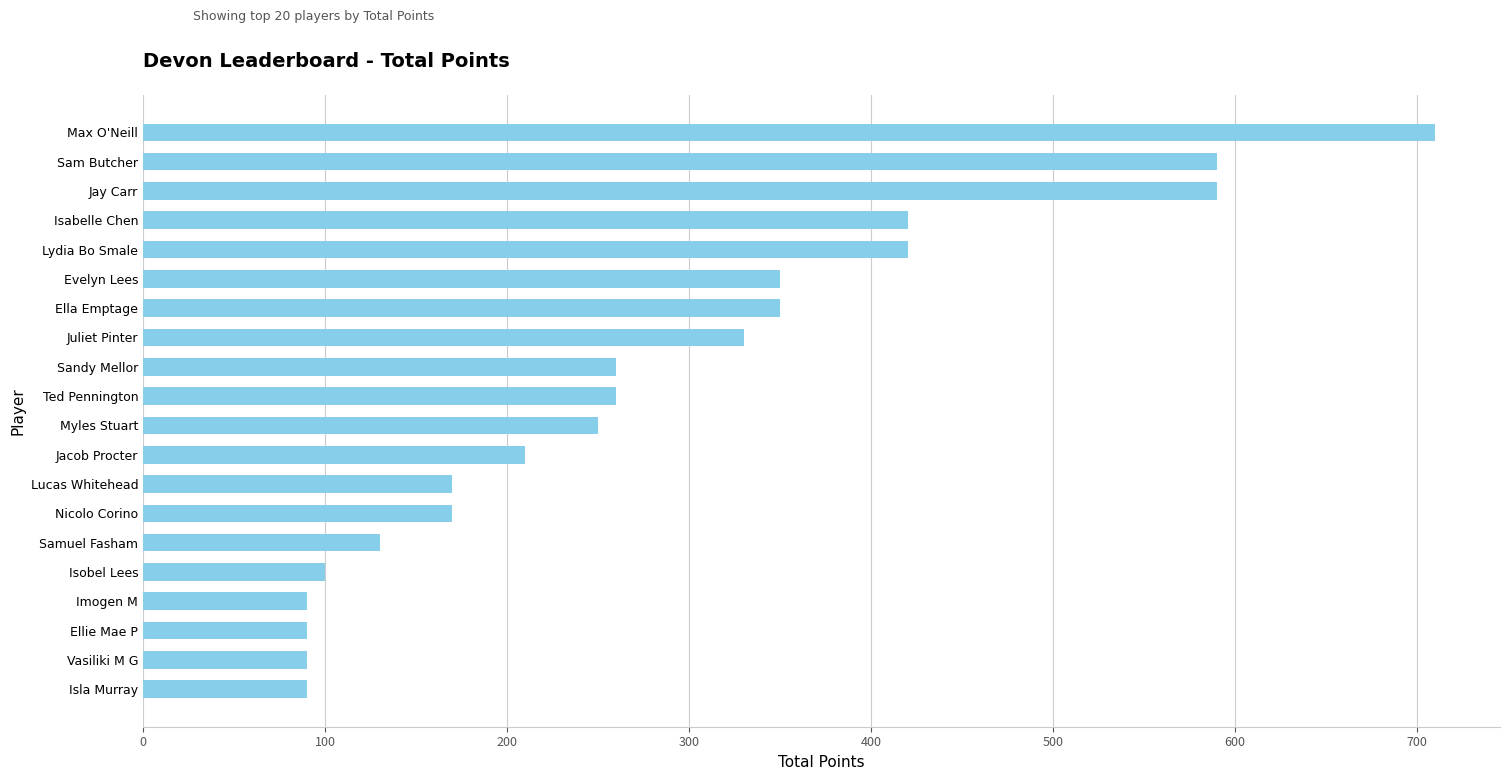

Reading bottom to top, list all the values displayed in this chart.

90	90	90	90	100	130	170	170	210	250	260	260	330	350	350	420	420	590	590	710